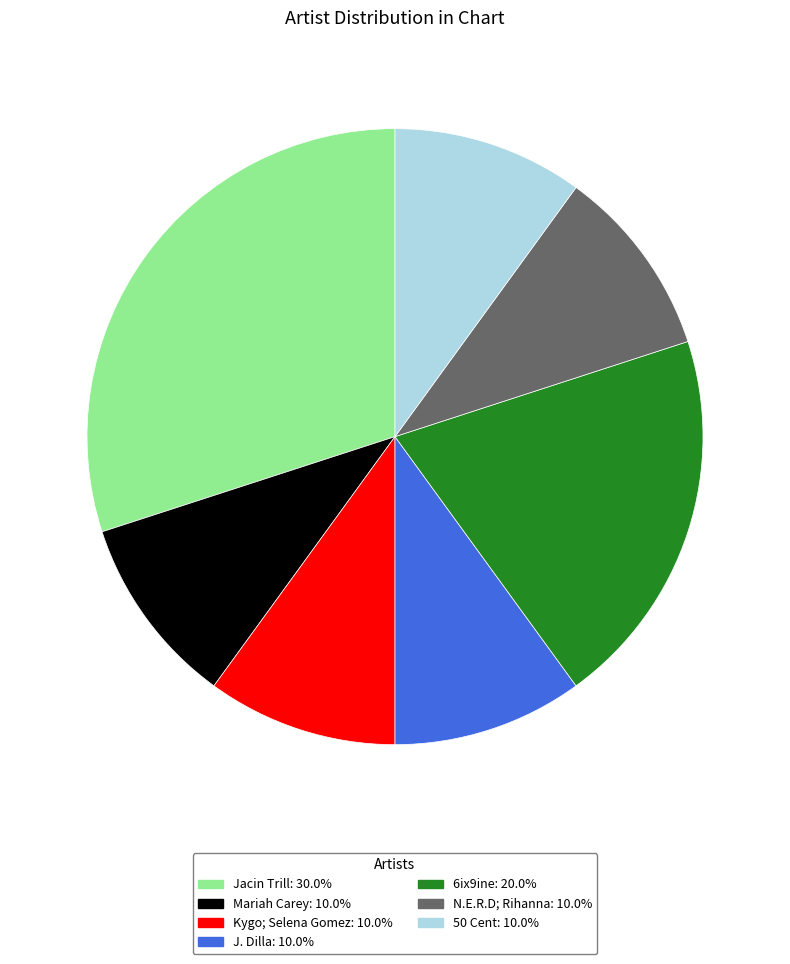

How many segments does this pie chart have?

7